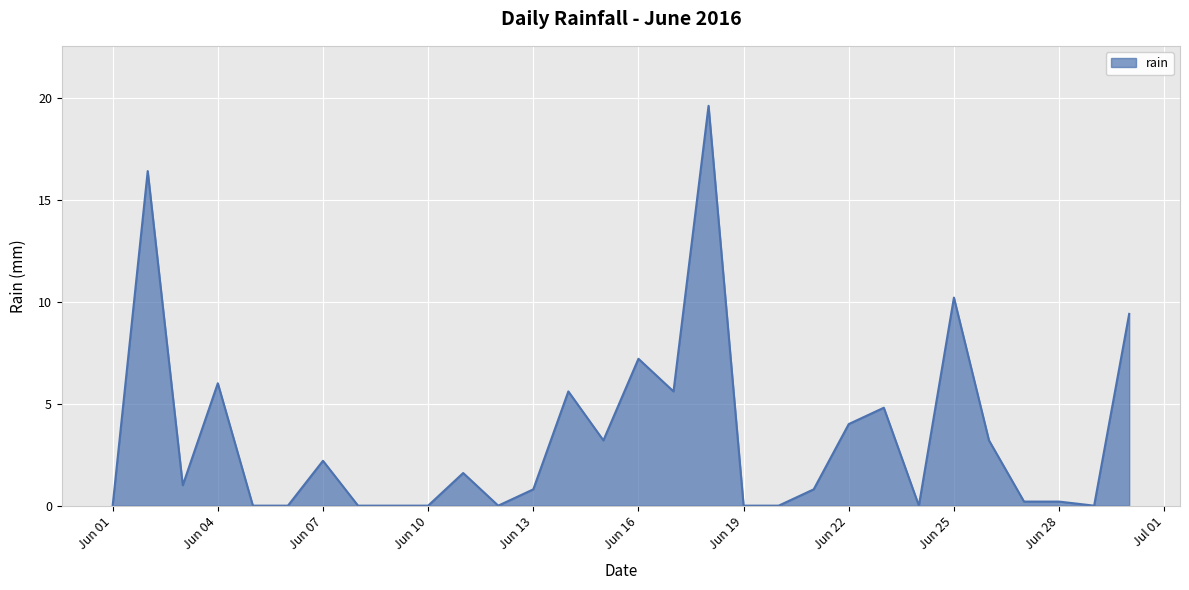

What is the difference between the maximum and minimum values?

19.6